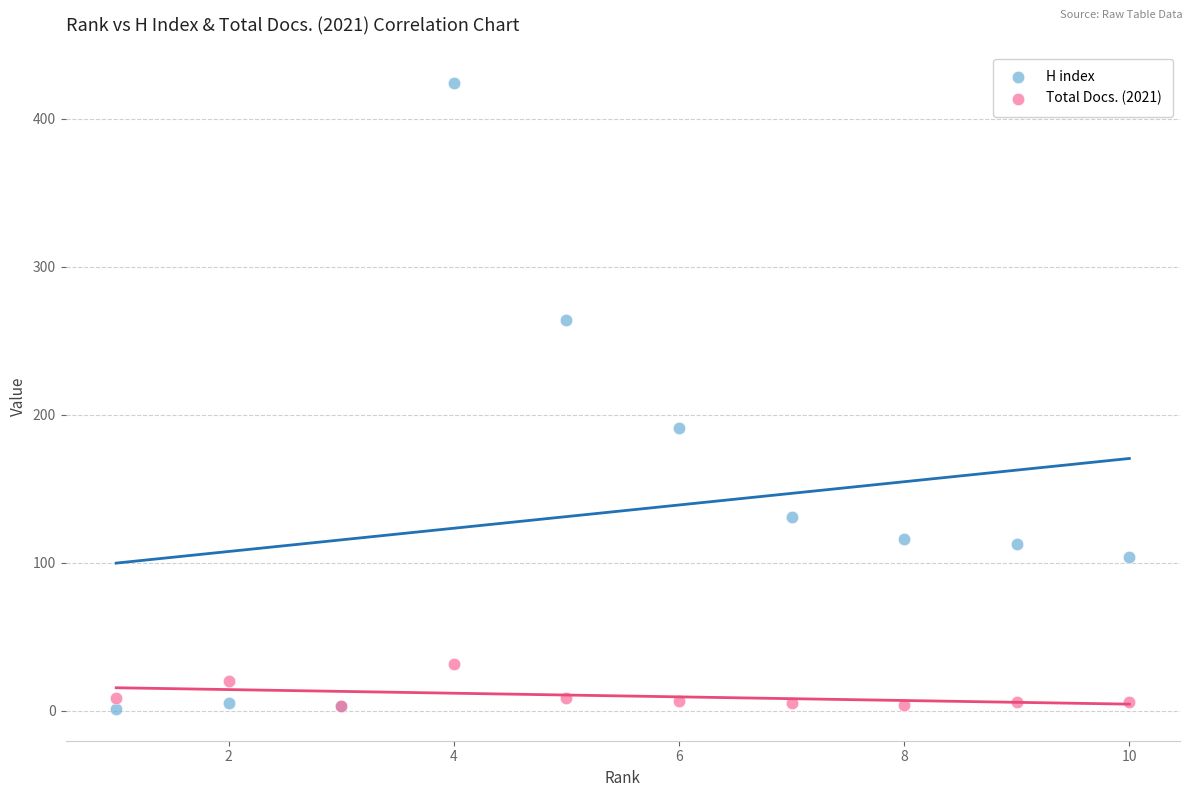

In the H index series, what Y value is closest to 212?

191